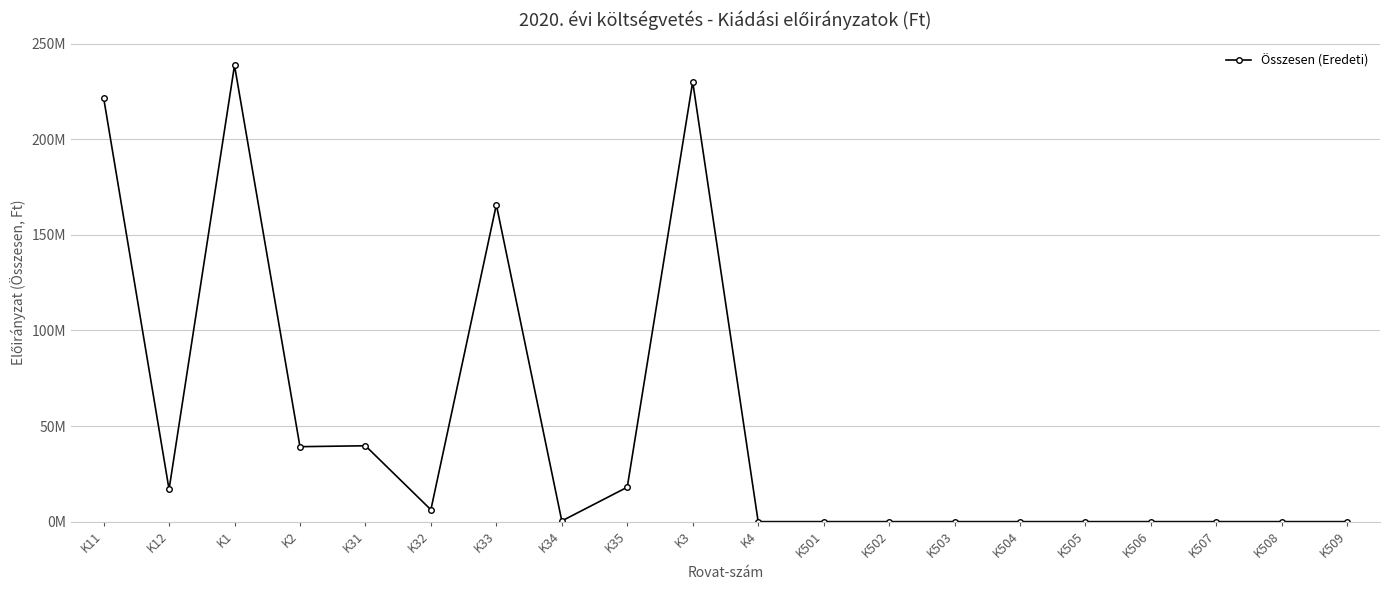

Is this an area chart (filled region under the line)?

No